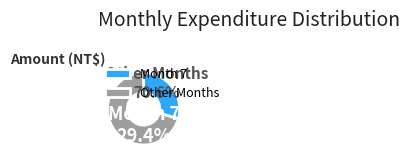

Does any single category account for the majority?

No